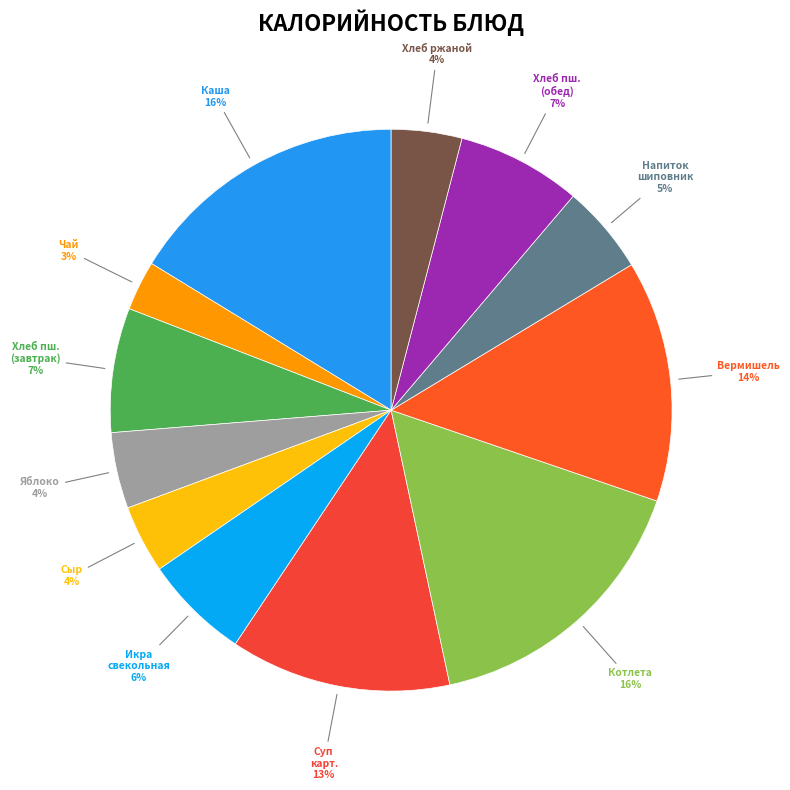

Count the number of slices in the pie.

12